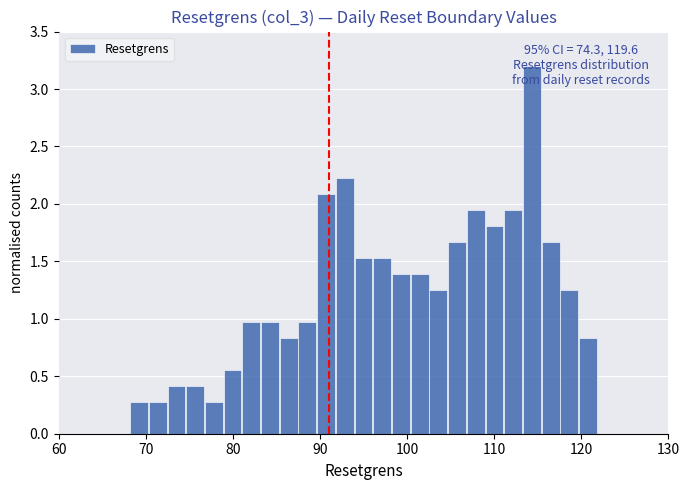

Read against the x-axis, roughly where is the centre of the tallest bar?

114